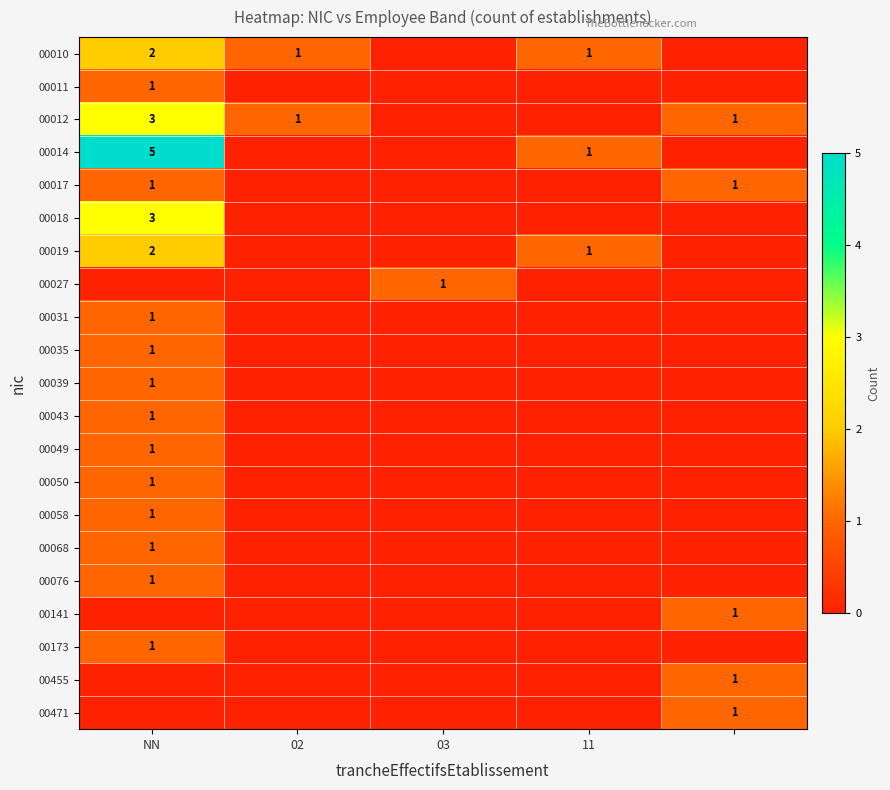

True or false: 00076 has a value of 1 at NN.

True